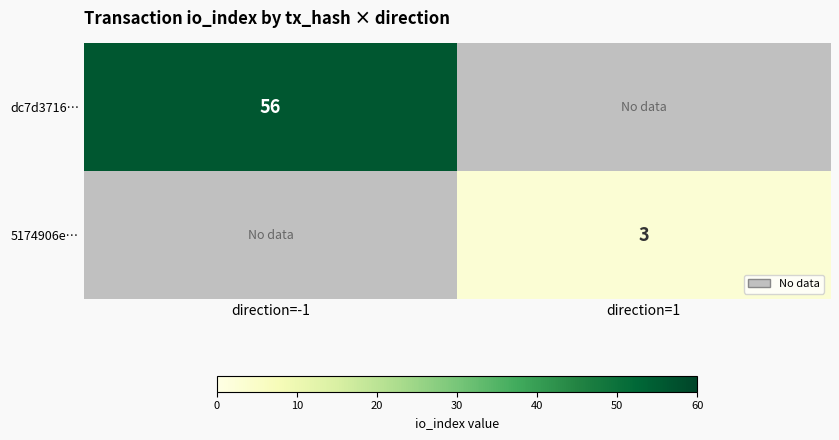

True or false: 5174906e… has a value of 4 at direction=1.

False